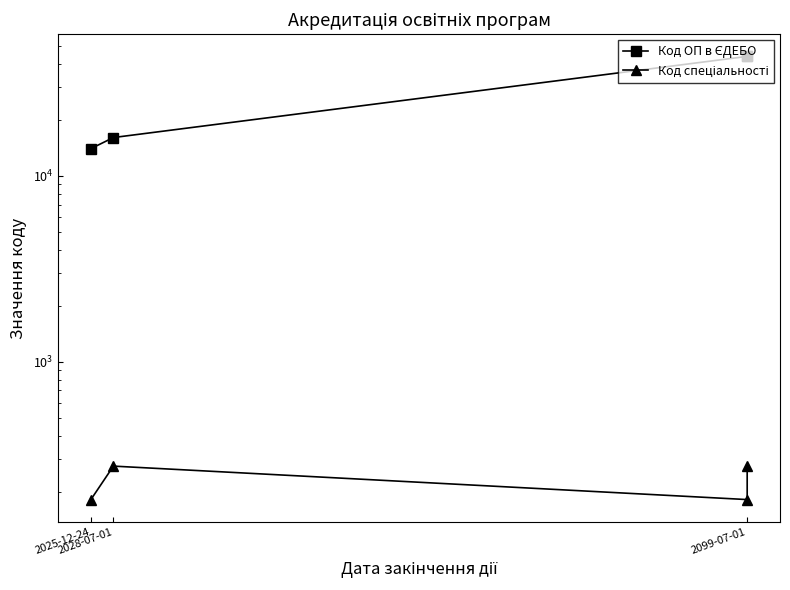

What is the sum of the Код ОП в ЄДЕБО values at 2028-07-01 and 2025-12-24?

30066